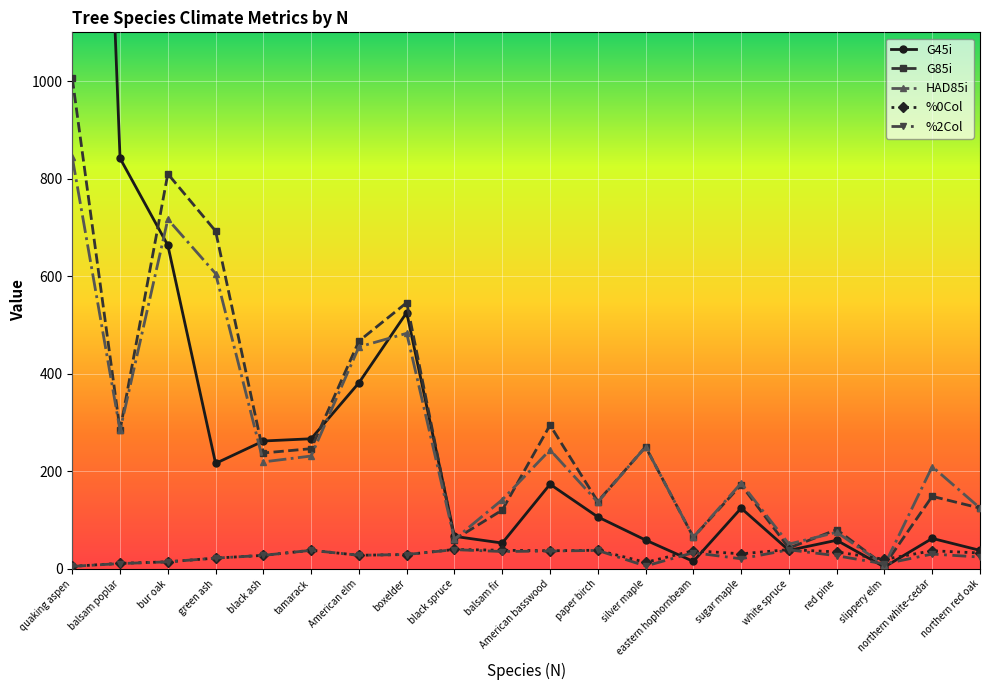

True or false: %2Col and %0Col intersect in this chart.

False